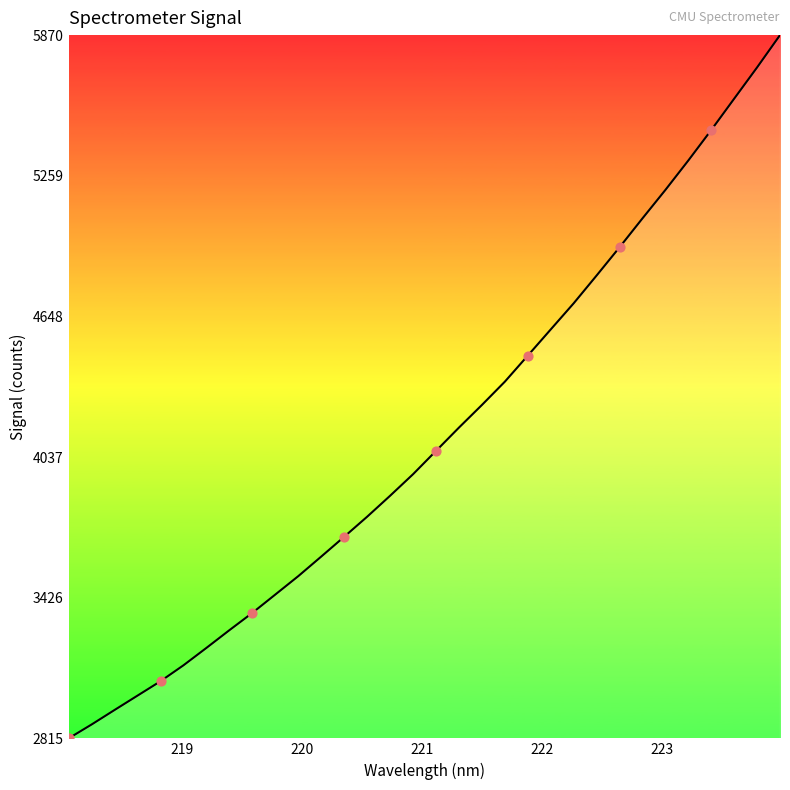

What is the difference between the maximum and minimum values?

3054.5